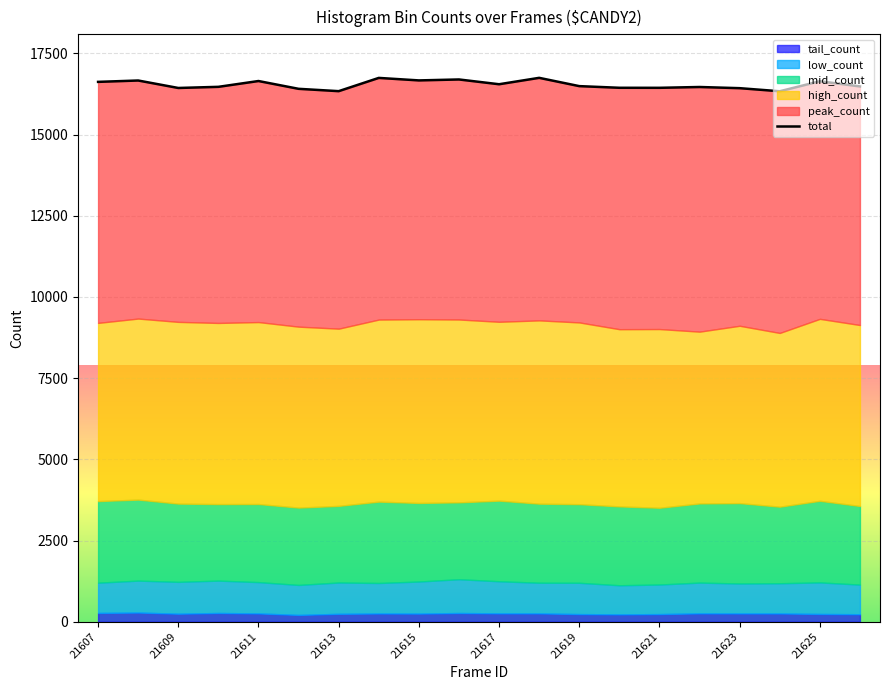

What is the difference between the maximum and minimum values?

413